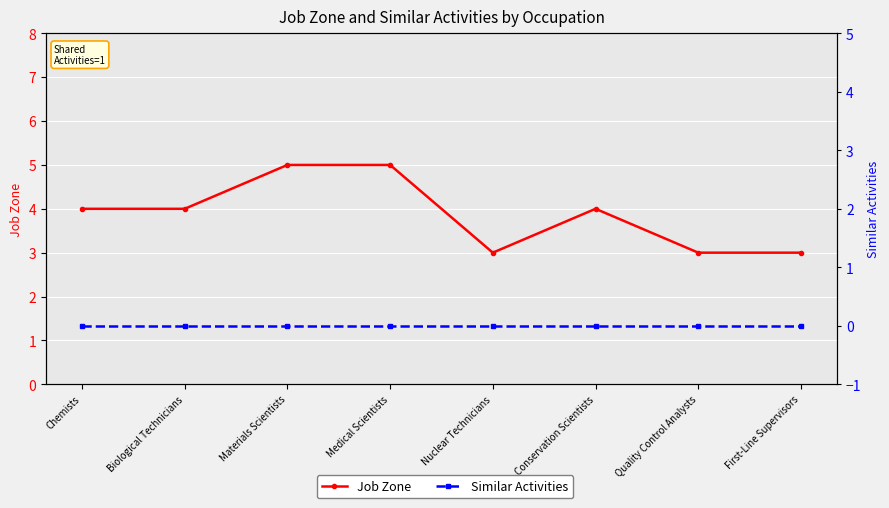

Which category has the lowest value across all series?

Chemists